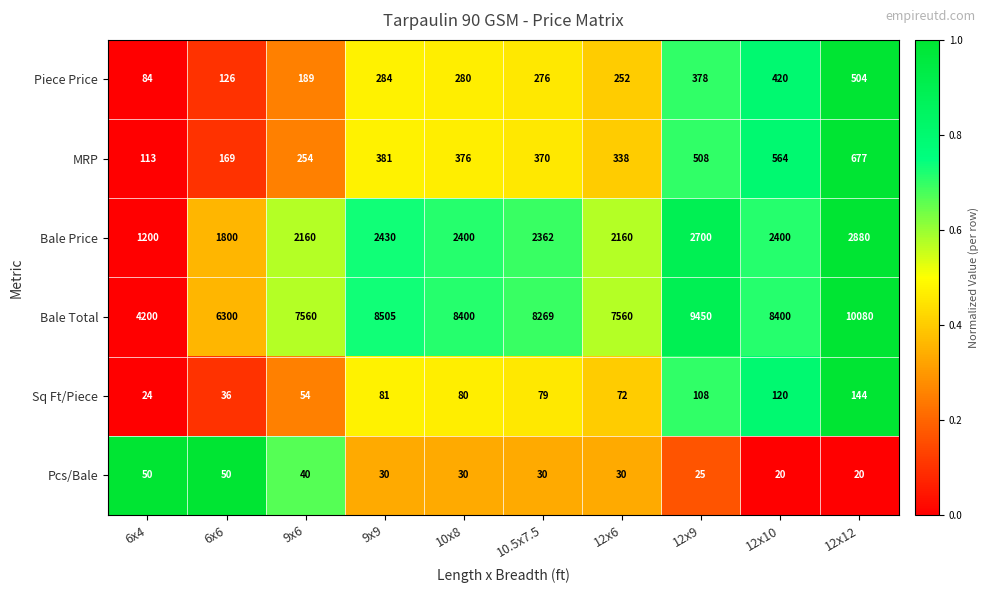

At which label does MRP first exceed 376?

9x9